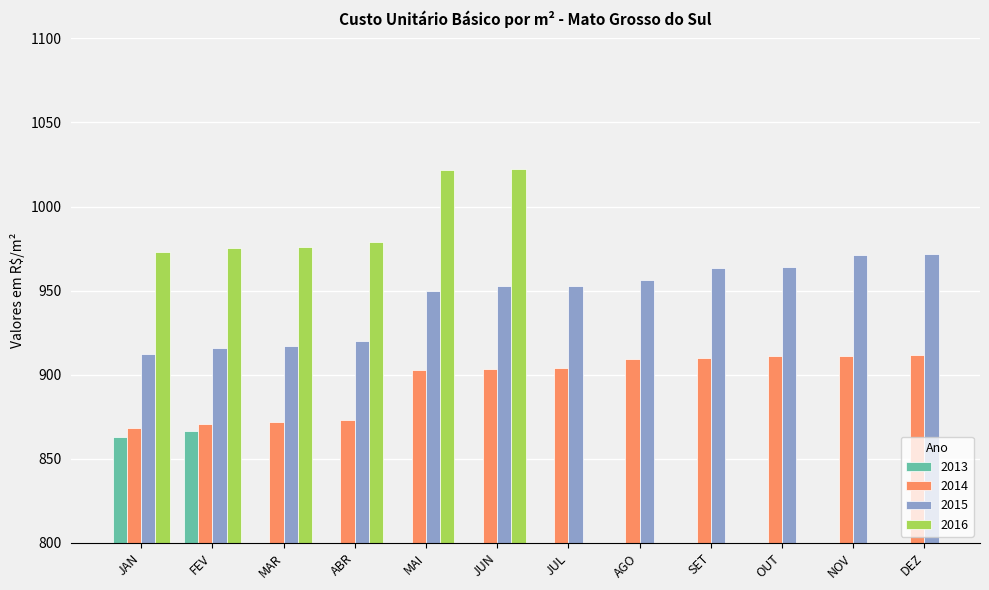

At which category is the sum across all series the highest?

DEZ